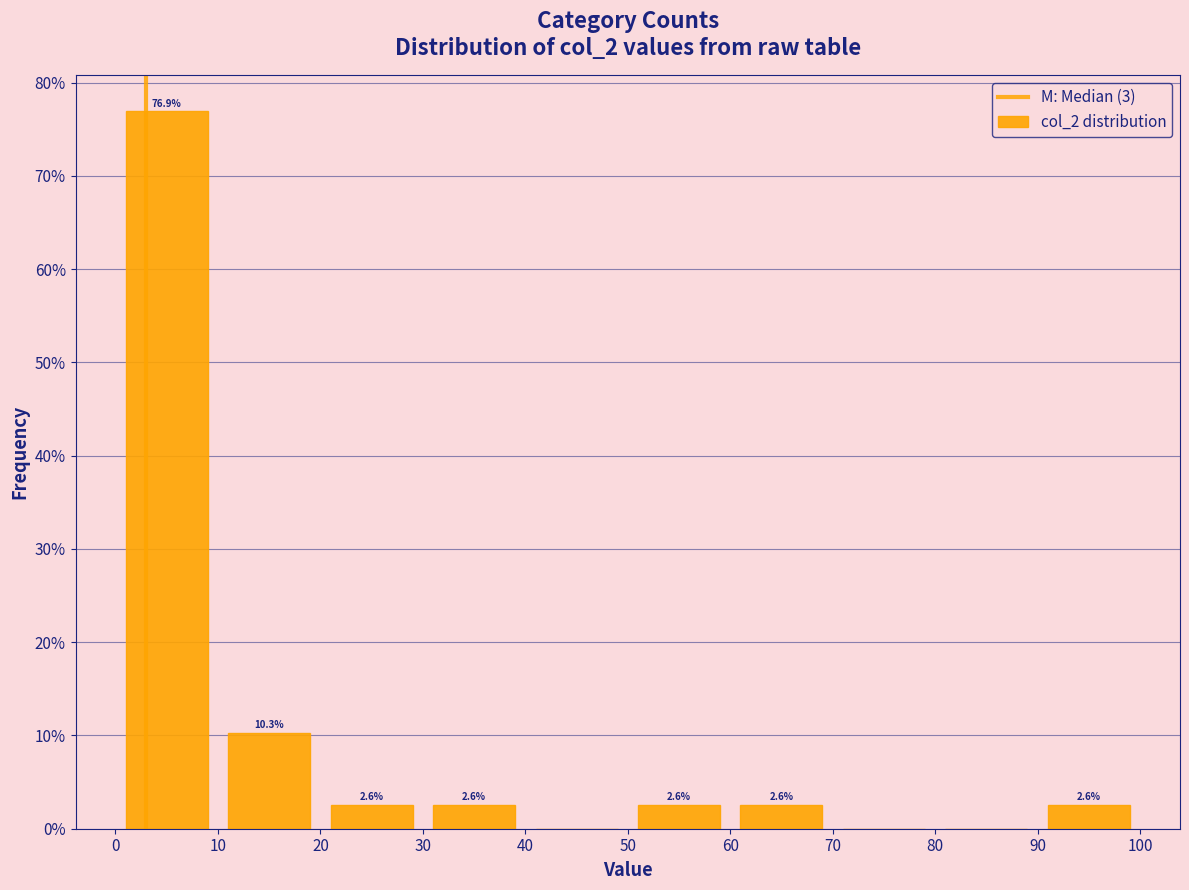

Which range on the x-axis has the tallest bar?

0 to 10